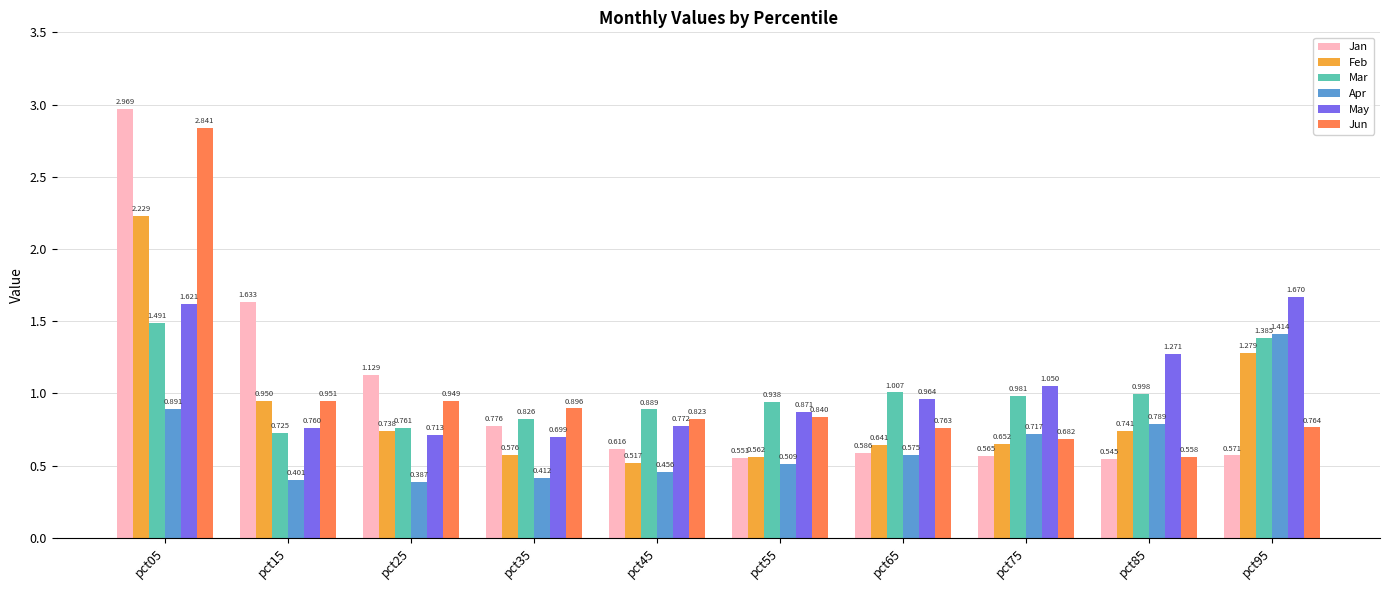

Which series has the widest spread of values?

Jan